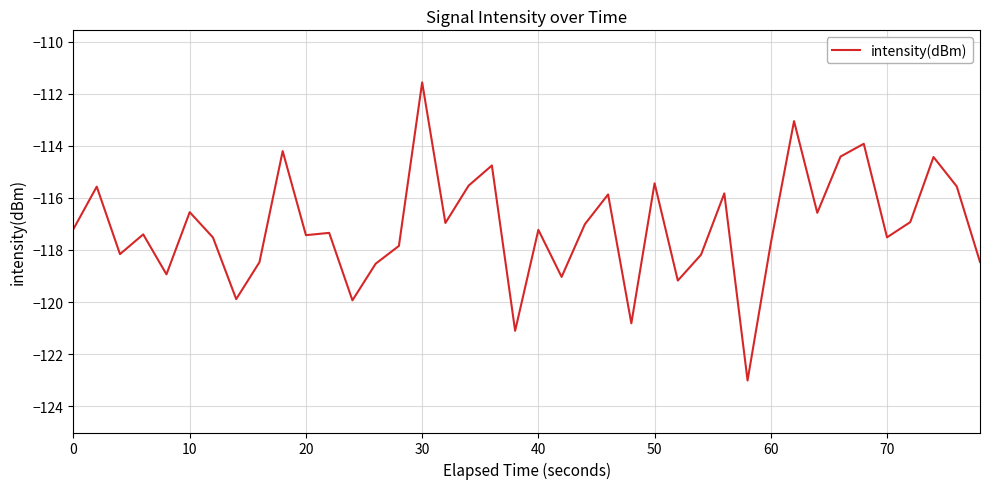

What is the maximum value shown in the chart?

-111.6